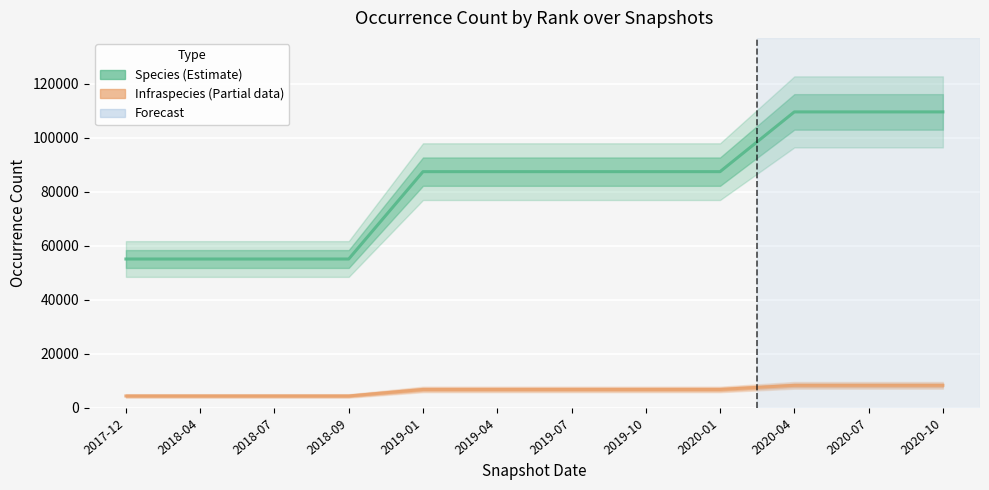

Count the number of categories in the chart.

12